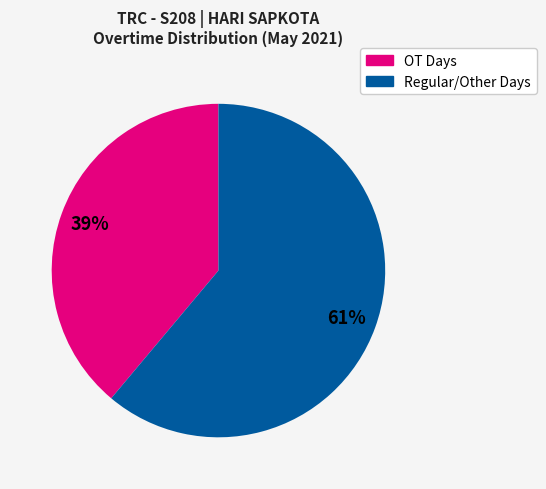

Count the number of slices in the pie.

2